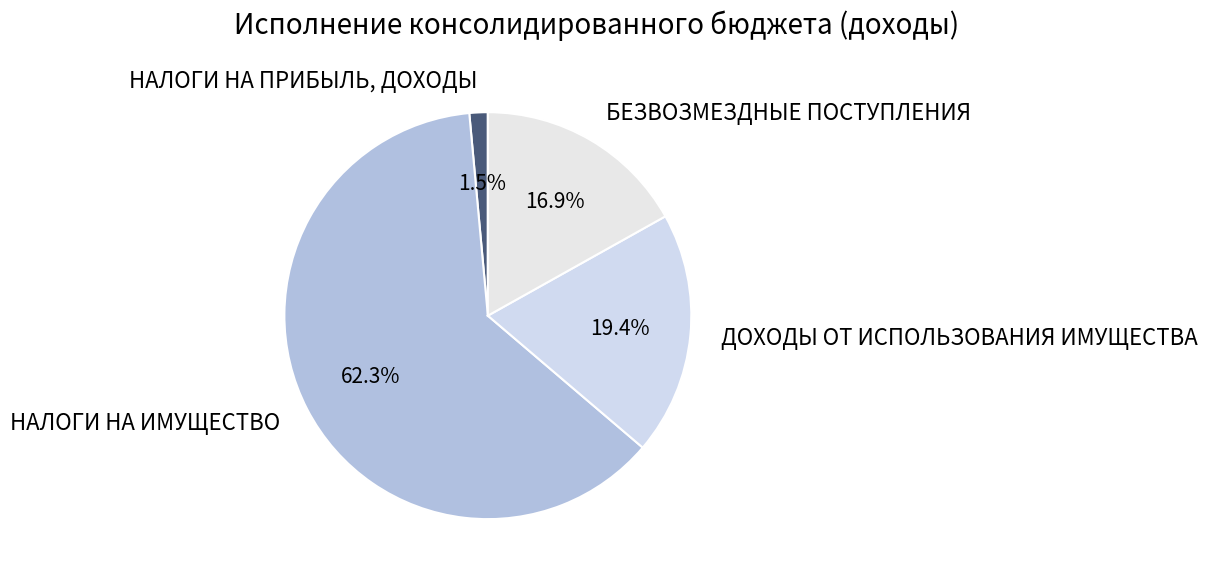

Which slice is the smallest?

НАЛОГИ НА ПРИБЫЛЬ, ДОХОДЫ